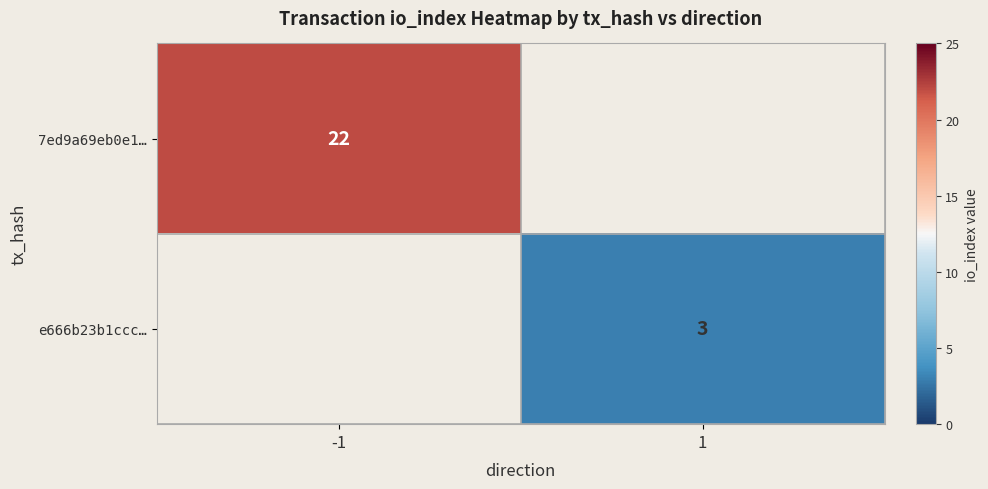

The value of 7ed9a69eb0e1… at -1 is 9. True or false?

False